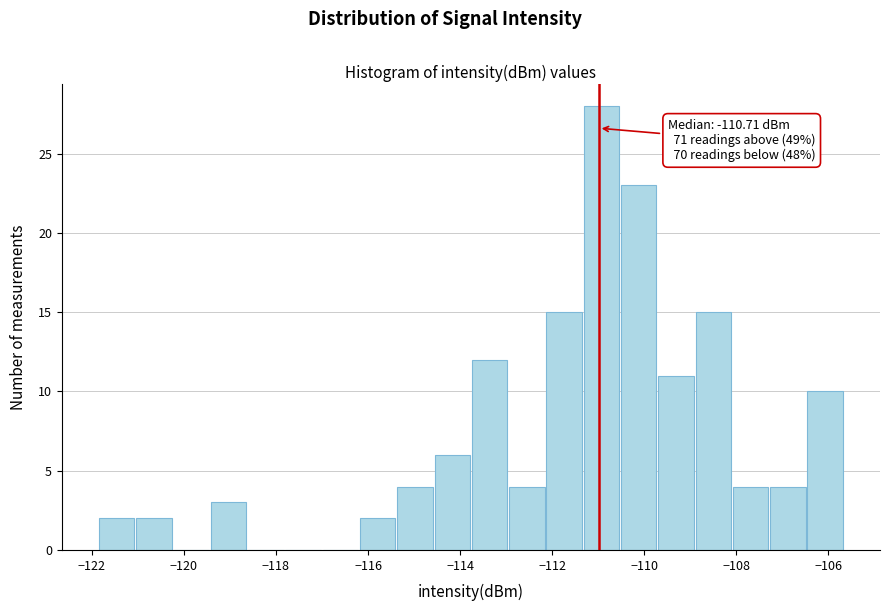

Over which range of the x-axis is the bar tallest?

-111.4 to -110.6